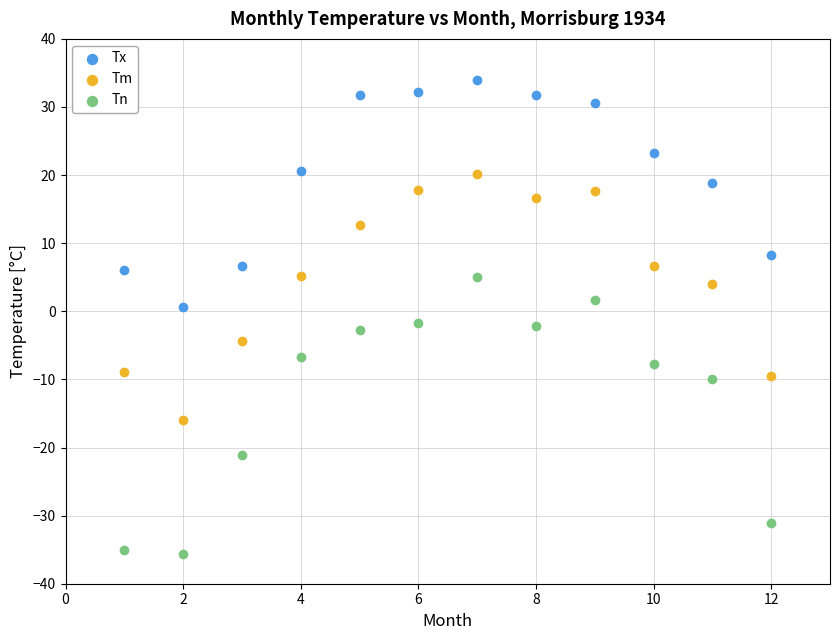

Which series contains the lowest Y value?

Tn